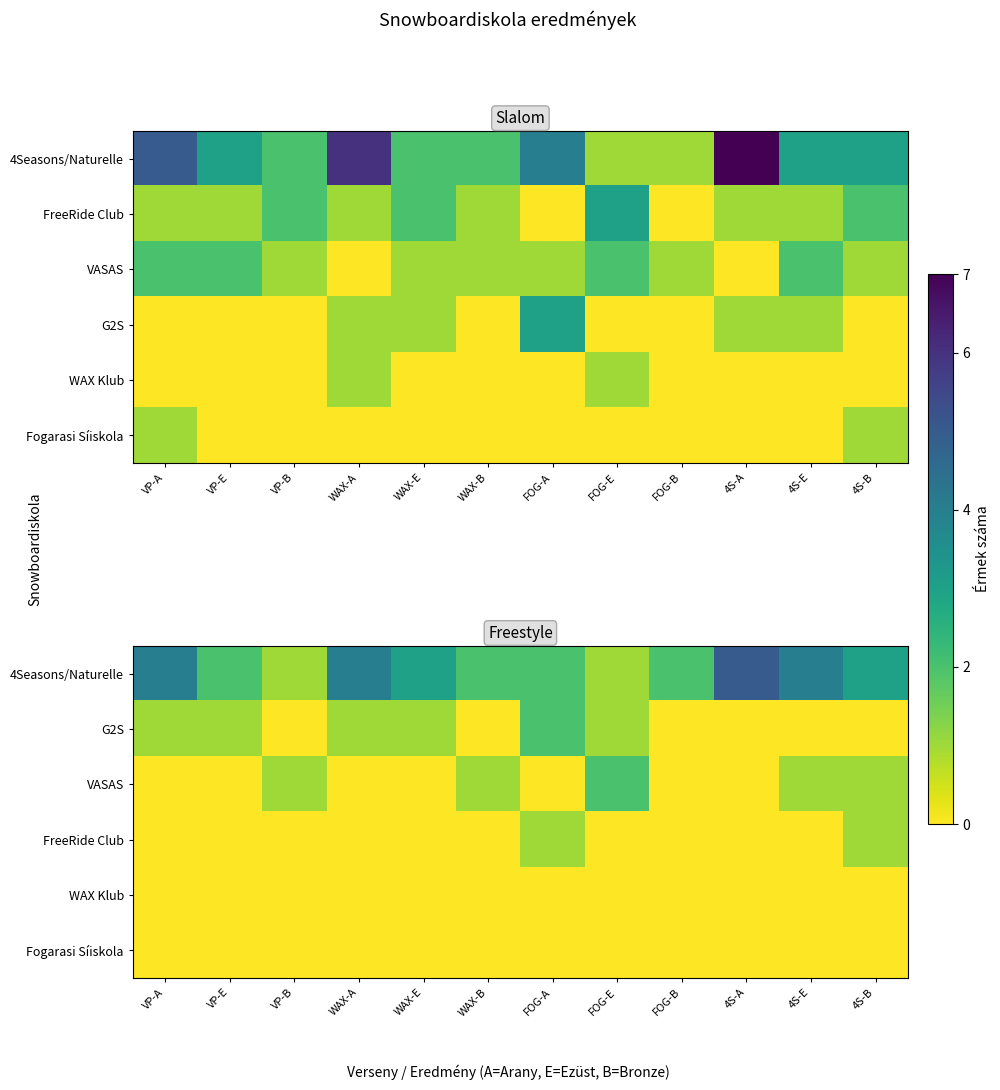

What value does the G2S series have at VP-E?

1